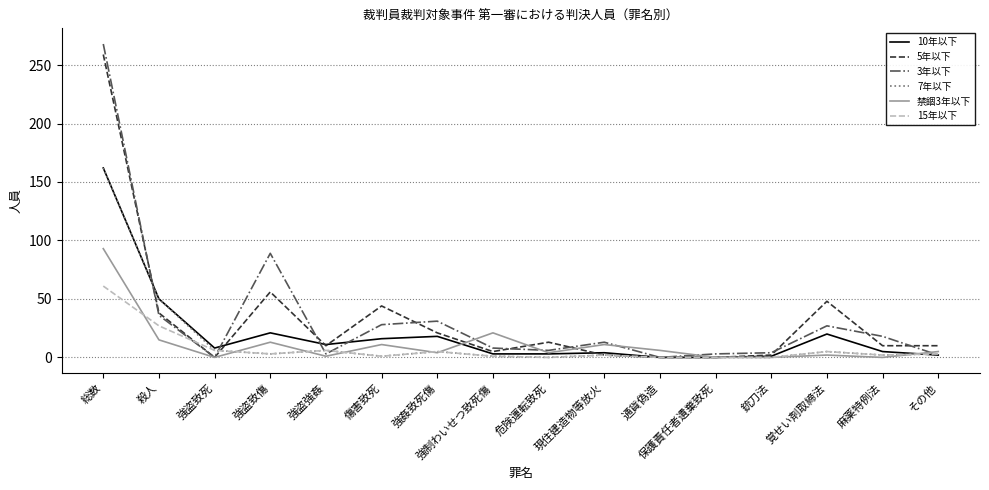

Which series has the largest range (max minus min)?

3年以下